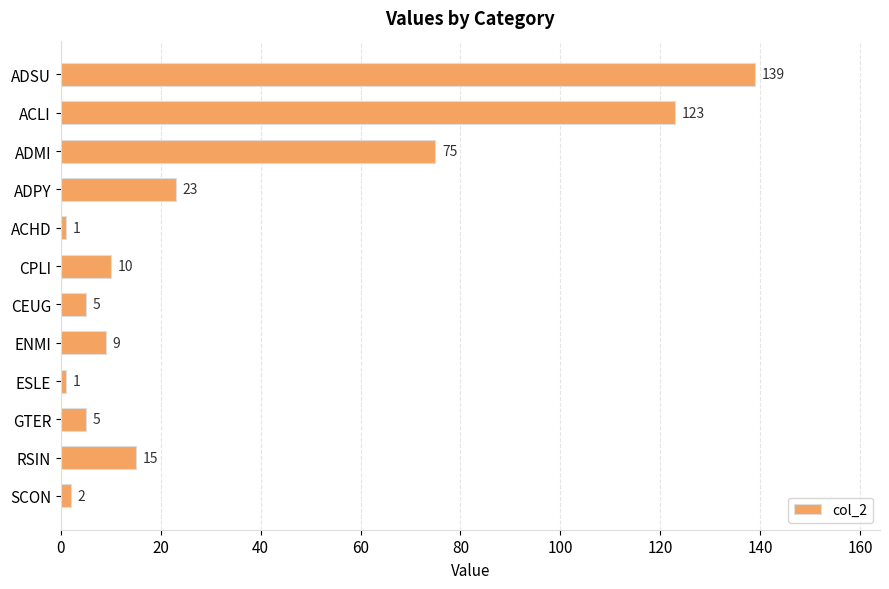

What is the label of the 12th bar from the bottom?

ADSU